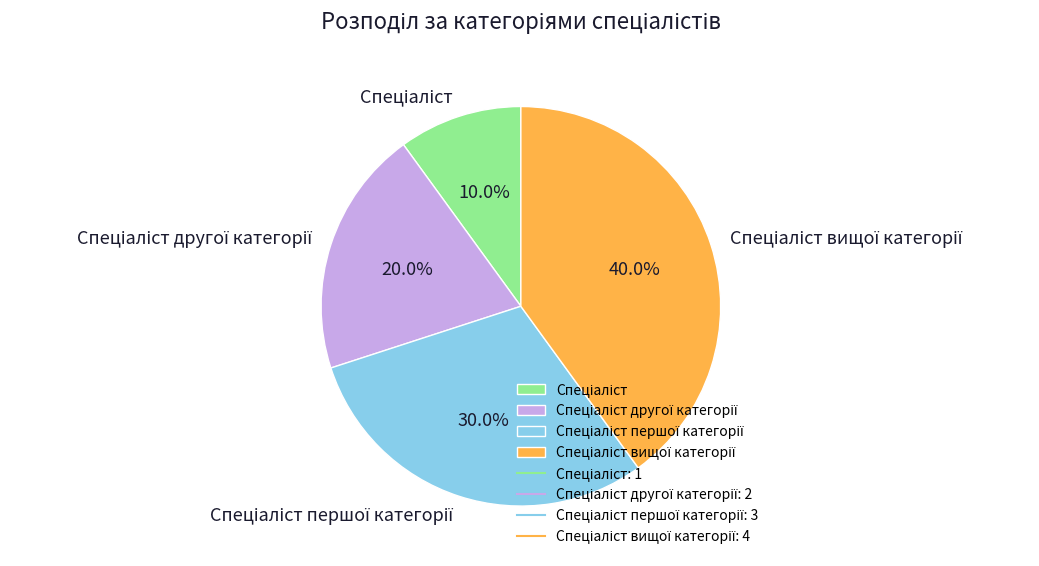

To the nearest percent, what is the average slice percentage?

25%